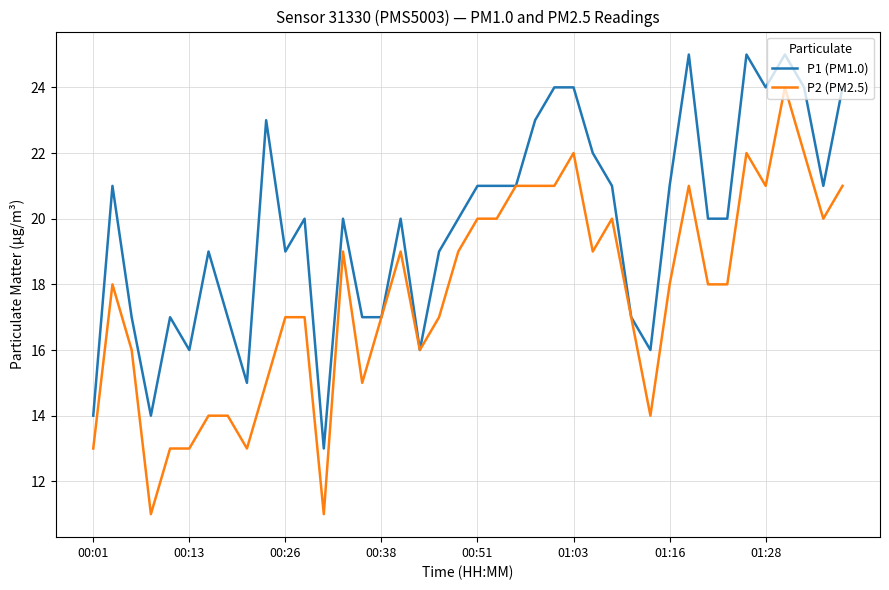

What is the minimum value for P1 (PM1.0)?

13